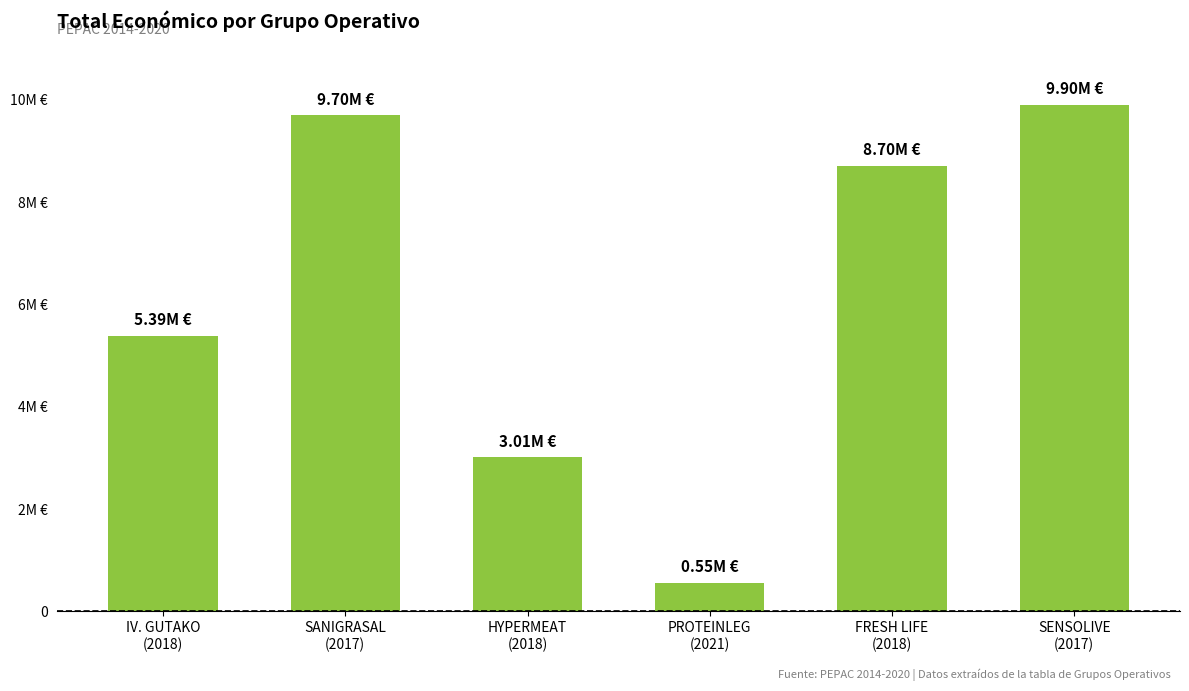

What position from the left is SANIGRASAL
(2017)?

2